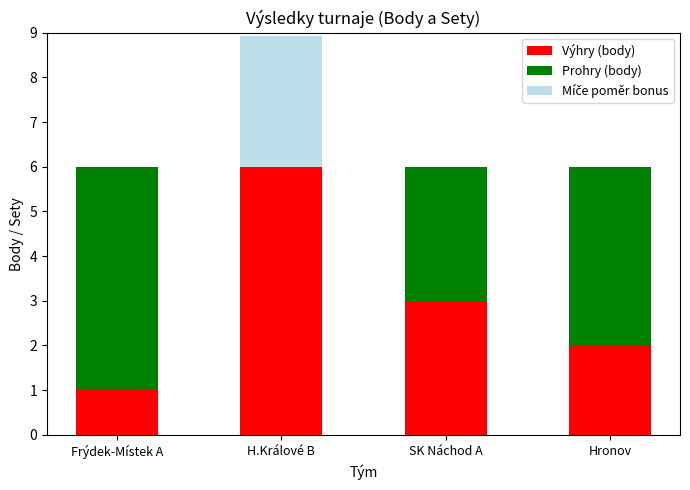

Reading left to right, transcribe the values for Výhry (body).

Frýdek-Místek A=1.0	H.Králové B=6.0	SK Náchod A=3.0	Hronov=2.0